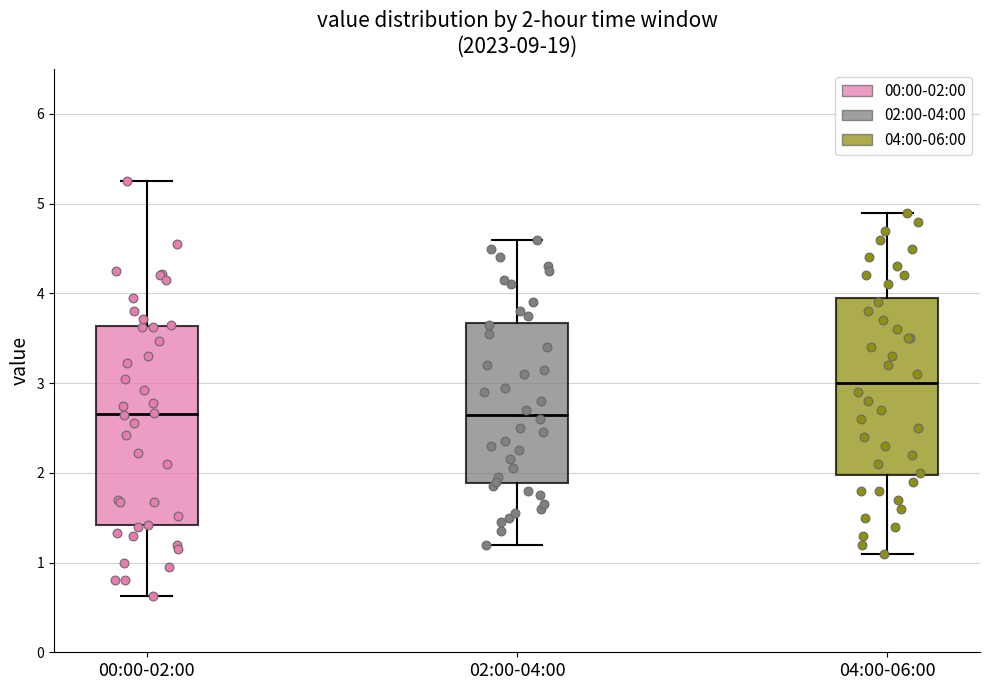

Comparing the boxes themselves (not the whiskers), which one is the tallest?

00:00-02:00